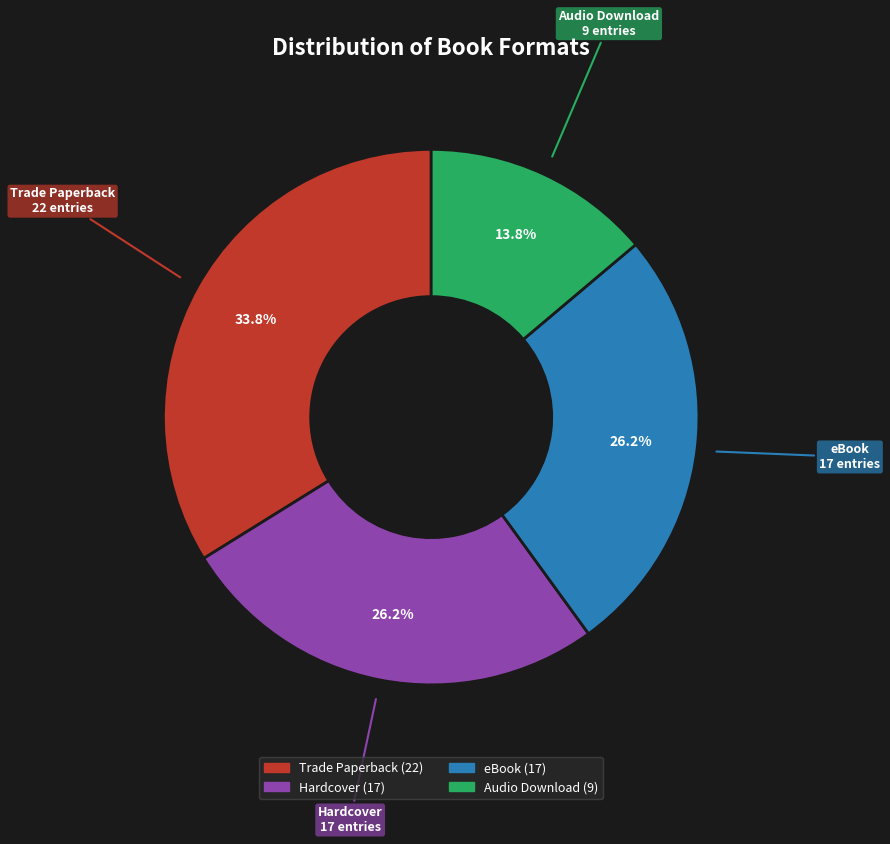

What is the largest slice in the pie chart?

Trade Paperback